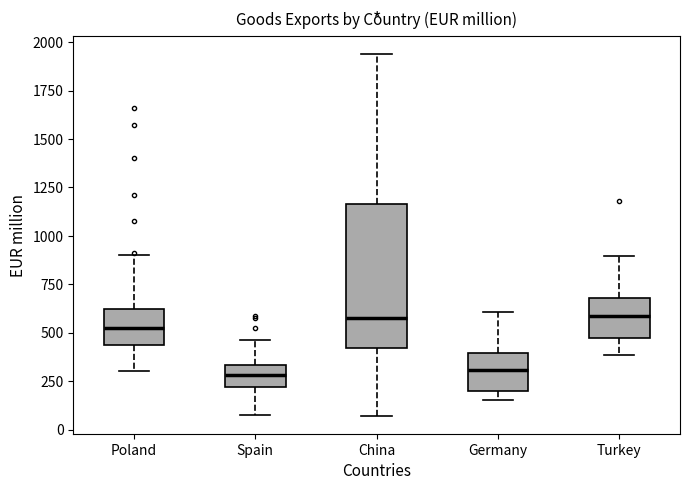

Which box is the tallest, from its lower edge to its upper edge?

China